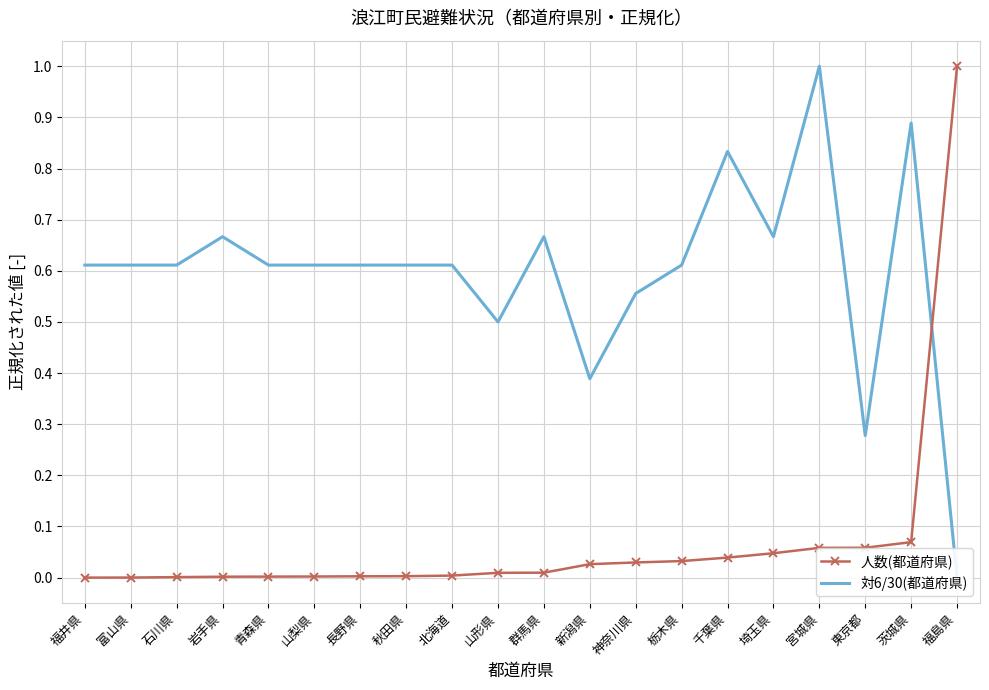

What is the value of the 人数(都道府県) point at the 20th from the left?

1.0